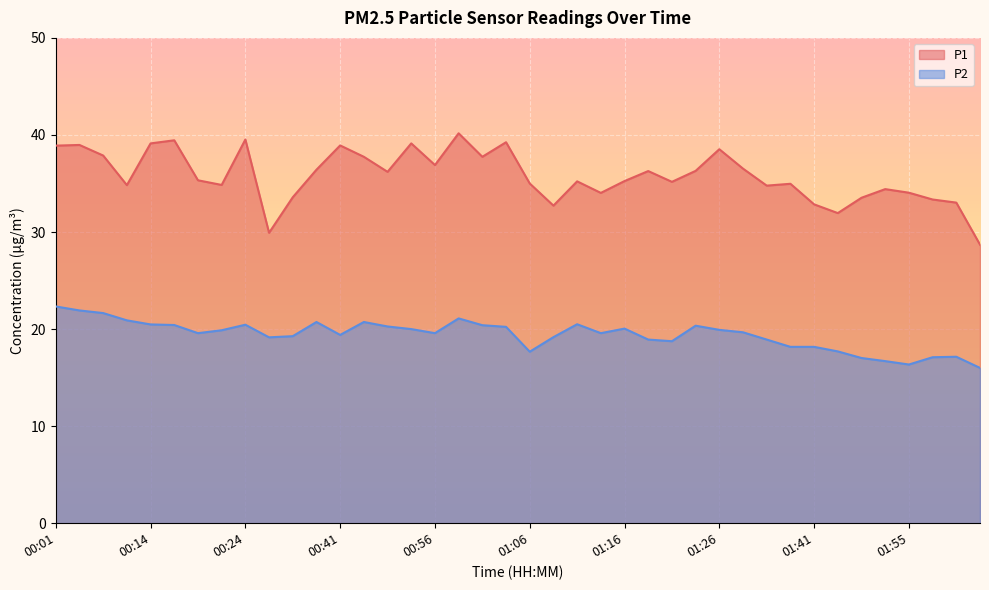

What is the label of the 3rd point from the left?

00:09